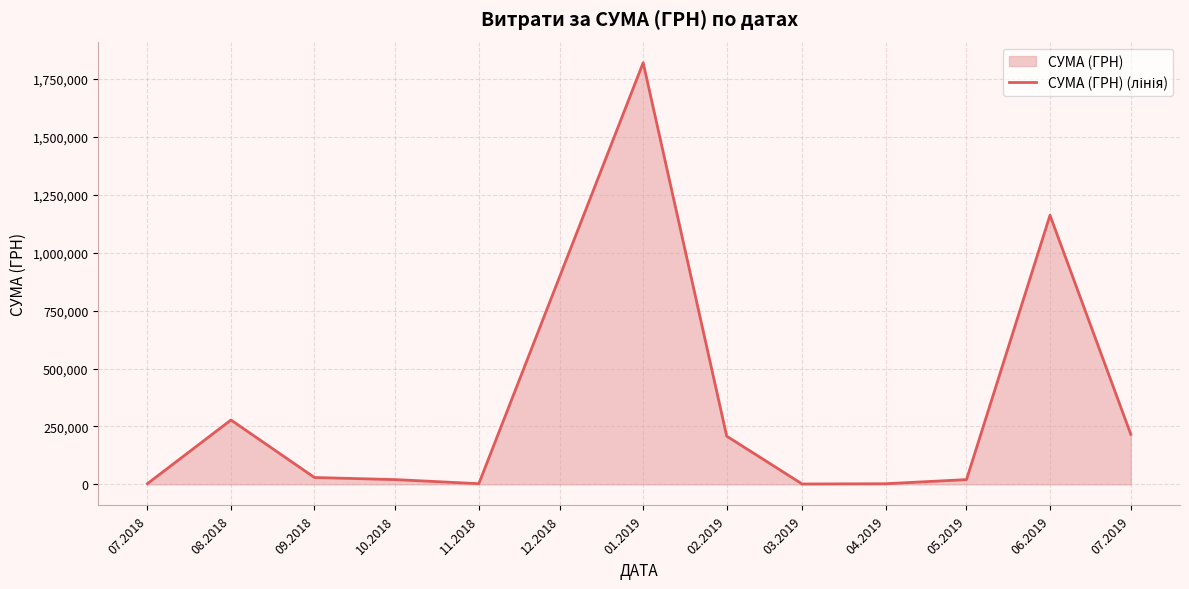

The chart shows a value of 1819837.5 at 01.2019. True or false?

True